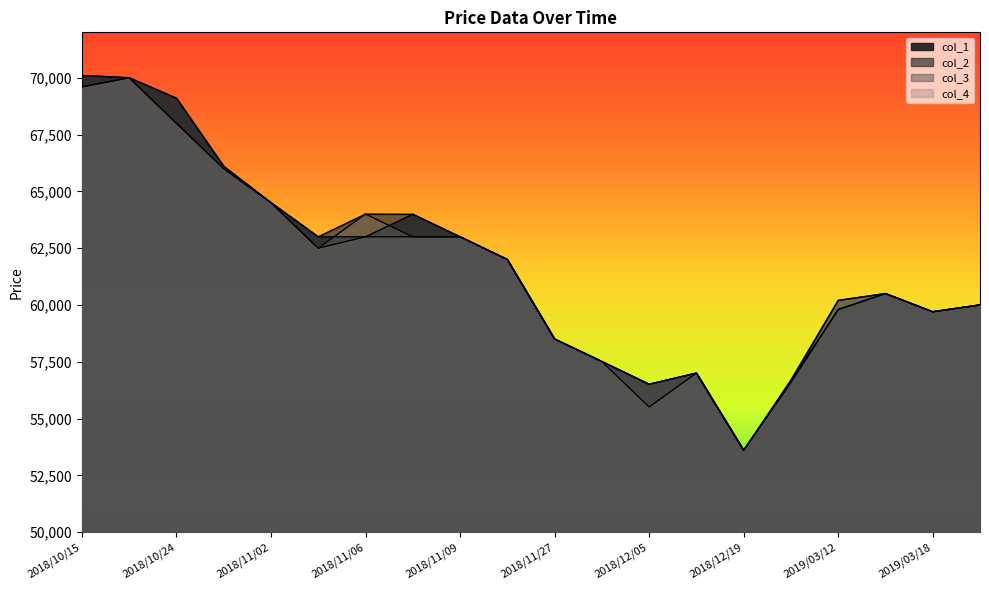

How many interior local valleys does the col_4 series have?

4